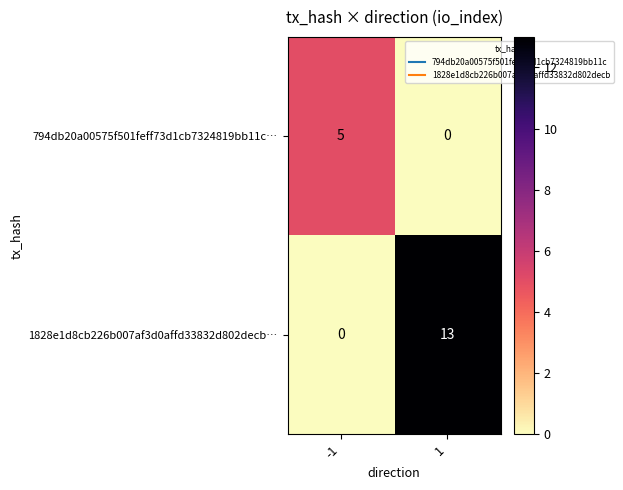

Reading right to left, transcribe all the data shown in this chart.

794db20a00575f501feff73d1cb7324819bb11c…: 0	5
1828e1d8cb226b007af3d0affd33832d802decb…: 13	0